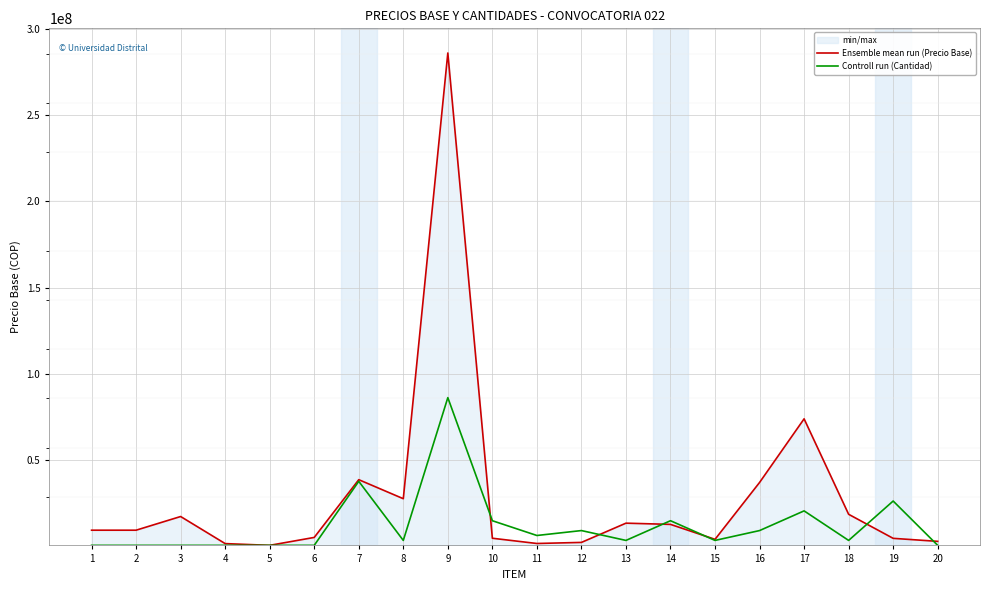

Is it true that Ensemble mean run (Precio Base) equals 622487.7 at 5?

False